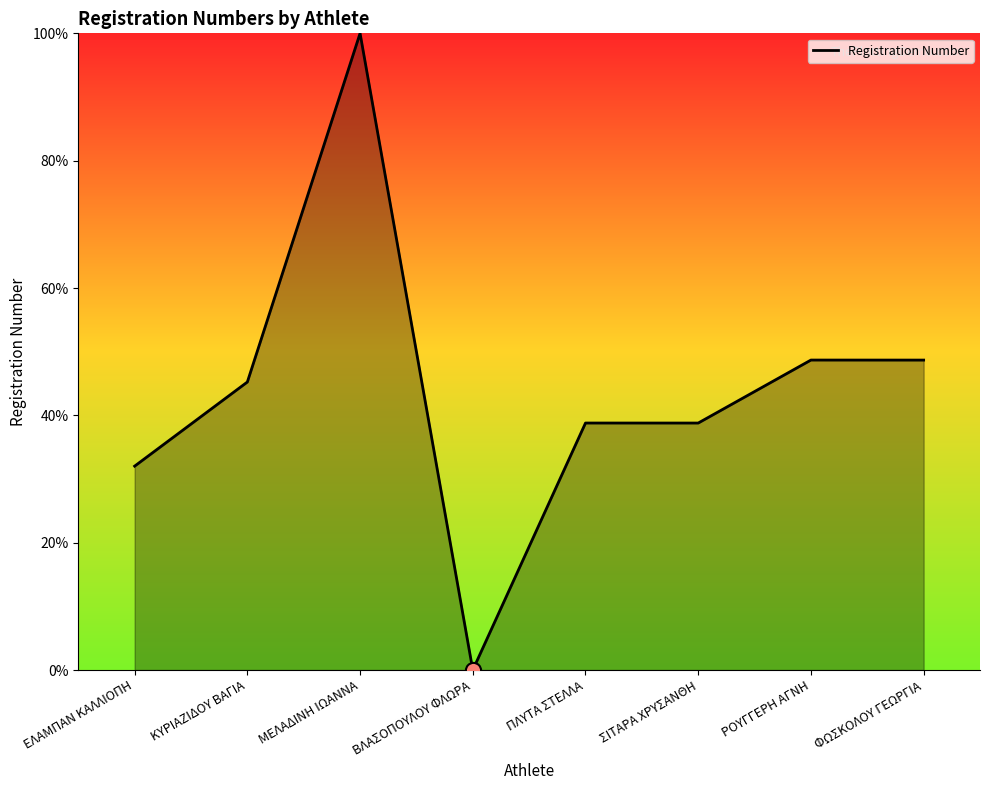

Approximately how many times larger is the value at ΚΥΡΙΑΖΙΔΟΥ ΒΑΓΙΑ compared to ΦΩΣΚΟΛΟΥ ΓΕΩΡΓΙΑ?

0.9